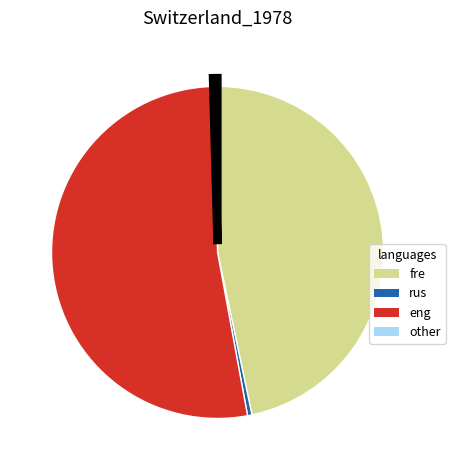

Is there a majority slice in this chart?

Yes